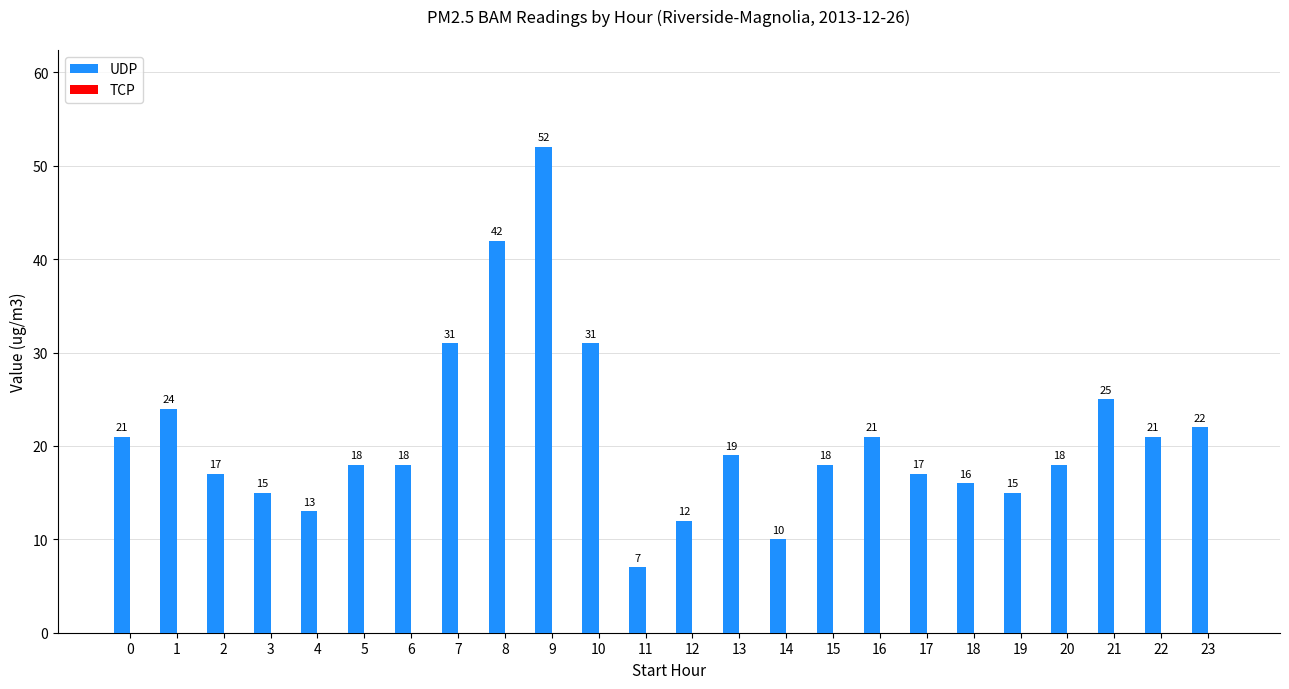

Reading left to right, list all the values displayed in this chart.

21	24	17	15	13	18	18	31	42	52	31	7	12	19	10	18	21	17	16	15	18	25	21	22